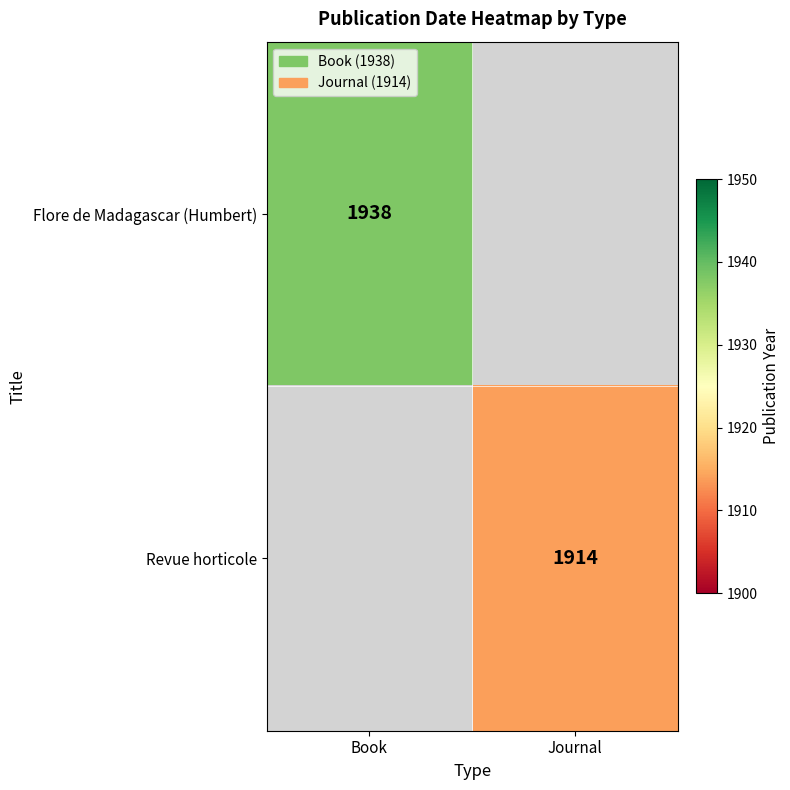

The Flore de Madagascar (Humbert) series shows 516 at Book. True or false?

False